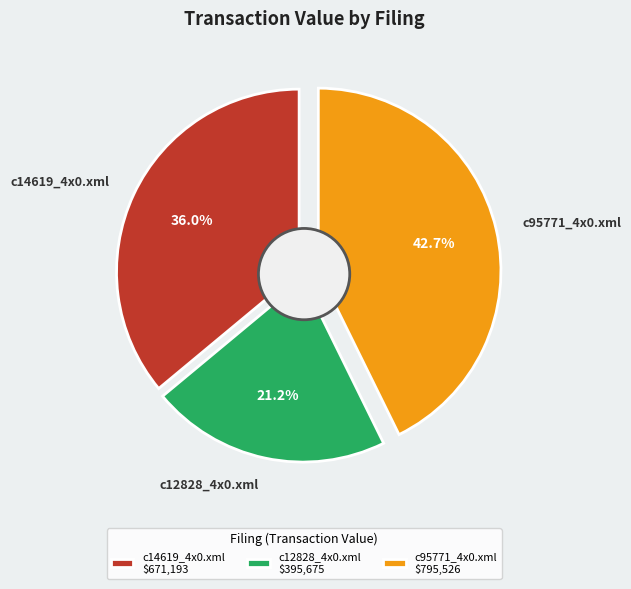

How many segments does this pie chart have?

3